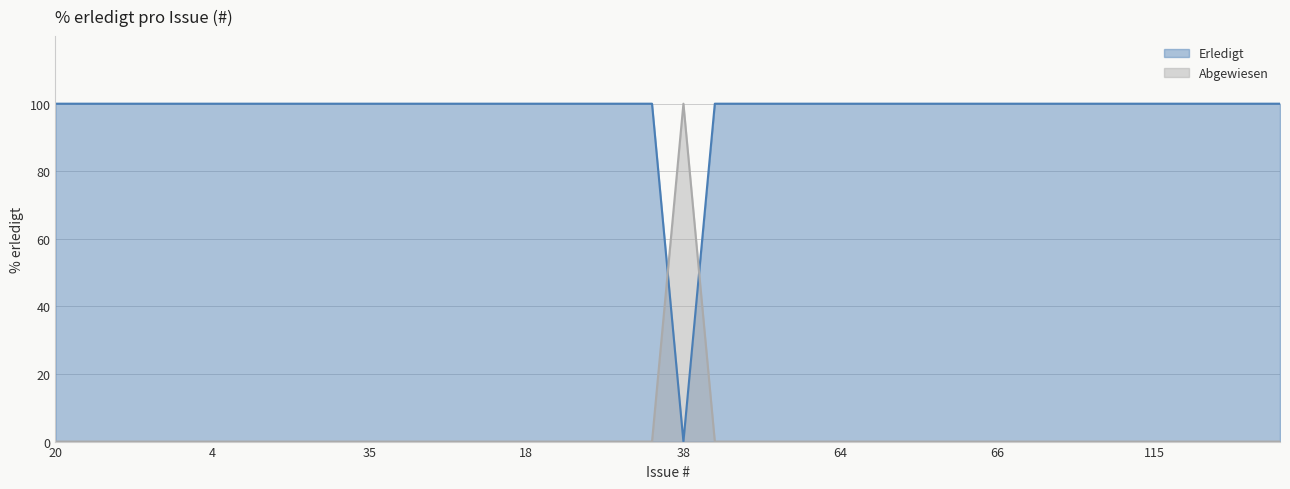

List the labels in order of value, largest first.

20, 11, 1, 2, 3, 4, 7, 12, 33, 34, 35, 36, 37, 43, 47, 18, 39, 40, 44, 45, 56, 57, 60, 58, 64, 49, 54, 62, 65, 66, 72, 84, 85, 88, 115, 61, 89, 146, 174, 38